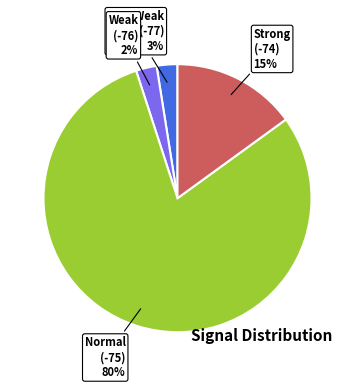

Count the number of slices in the pie.

4